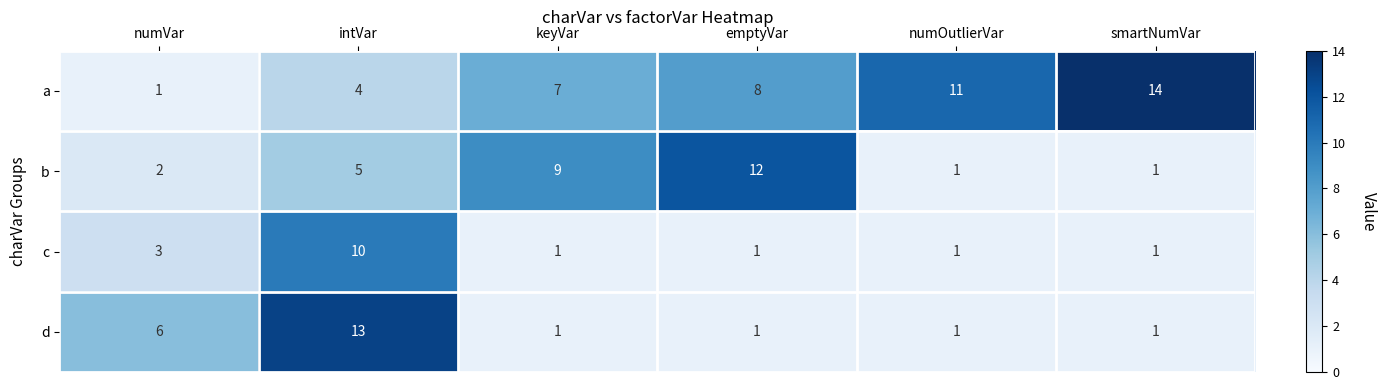

At how many categories does at least one series exceed 2?

6